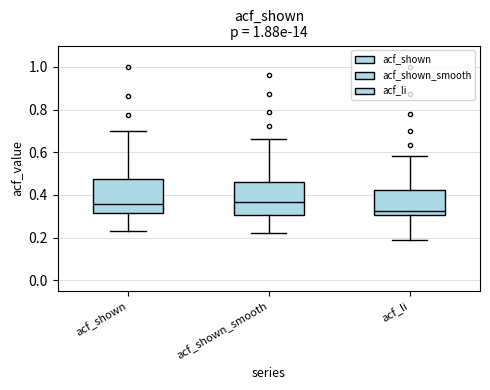

Where does the median line of the box for acf_shown_smooth sit on the y-axis? The values are not printed on the chart, so give them approximately, as read against the axis.

0.36